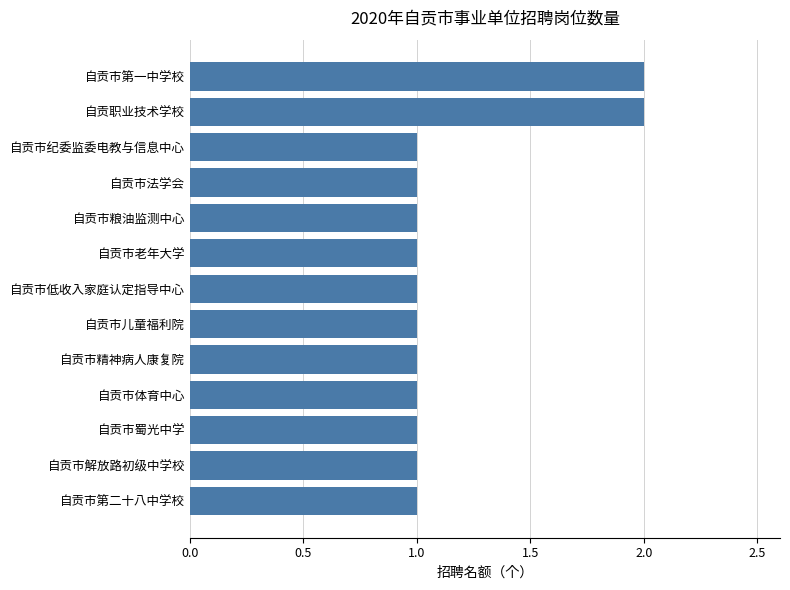

What is the minimum value shown in the chart?

1